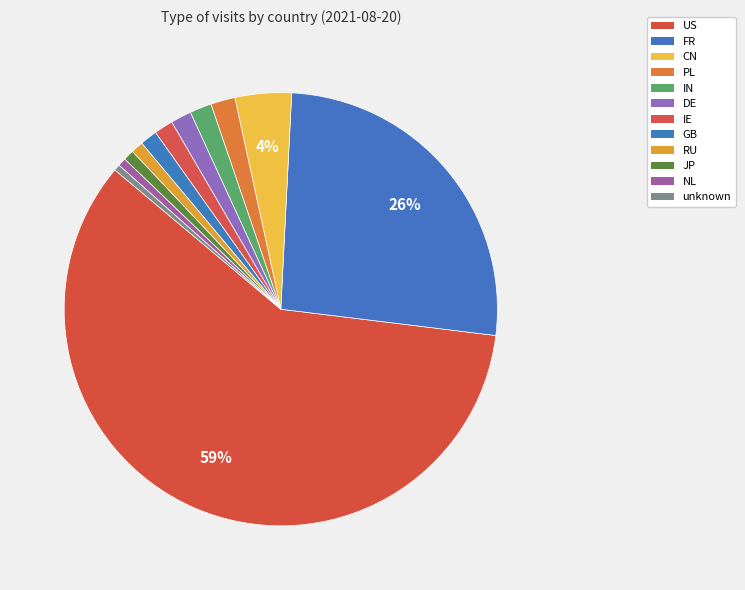

Which slice is the smallest?

unknown